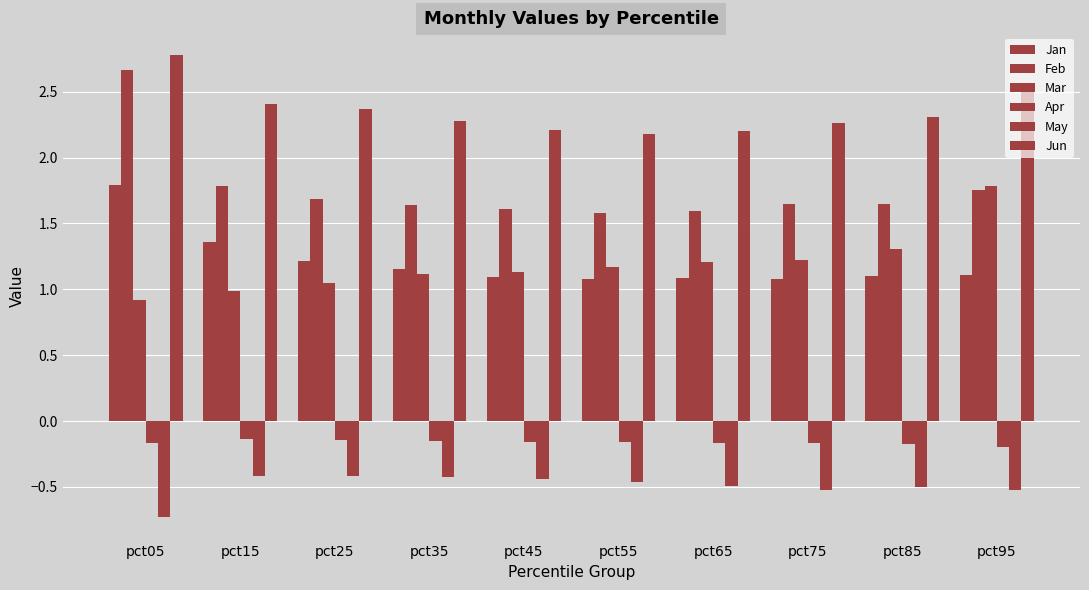

How many groups of bars are there?

10